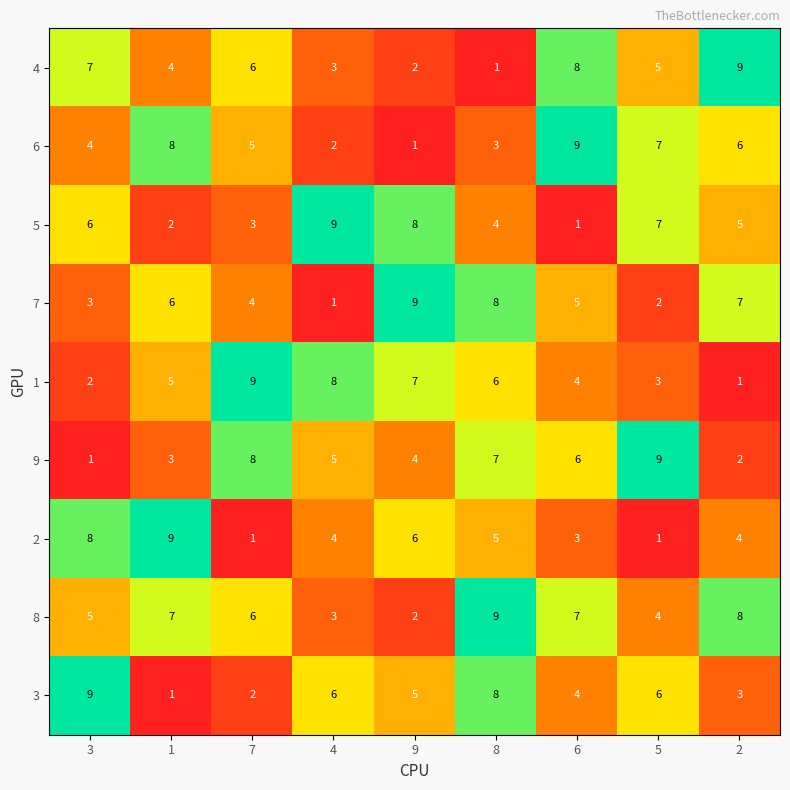

Between 7 and 5, which series saw the biggest shift?

1